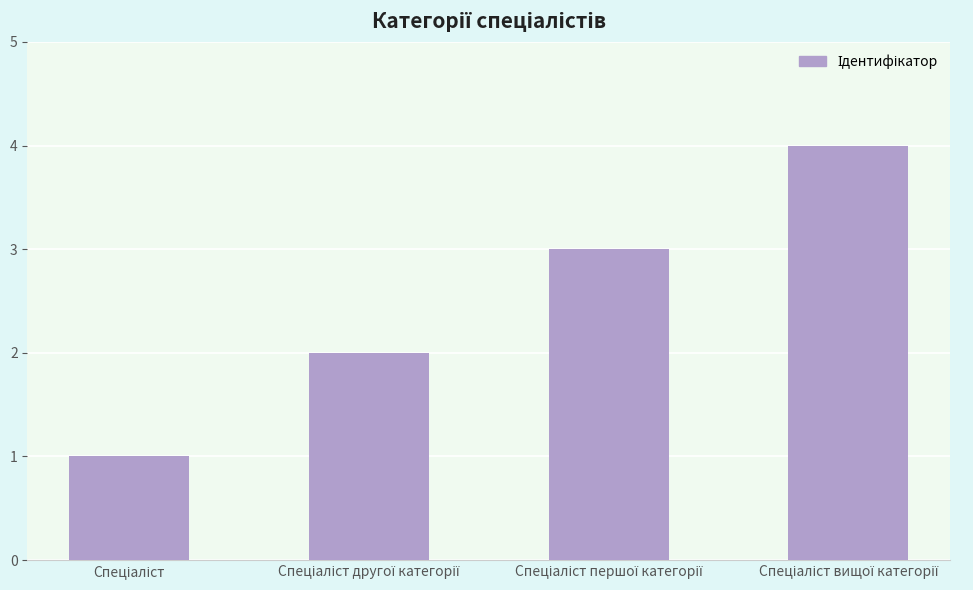

What is the sum of all values?

10